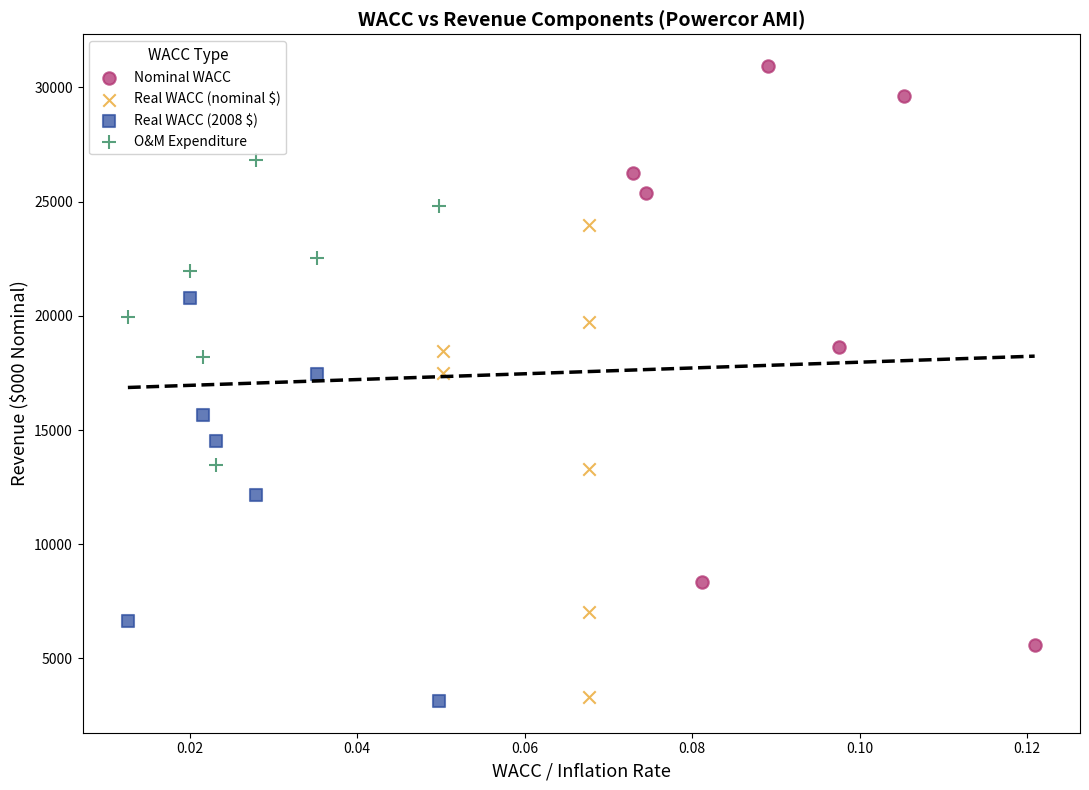

Which series reaches the maximum Y coordinate?

Nominal WACC